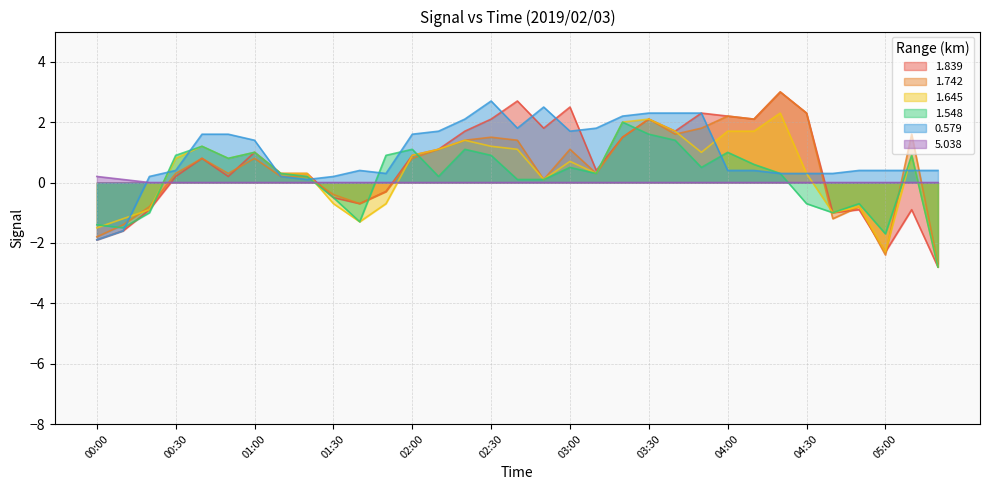

What is the maximum value shown in the chart?

3.0